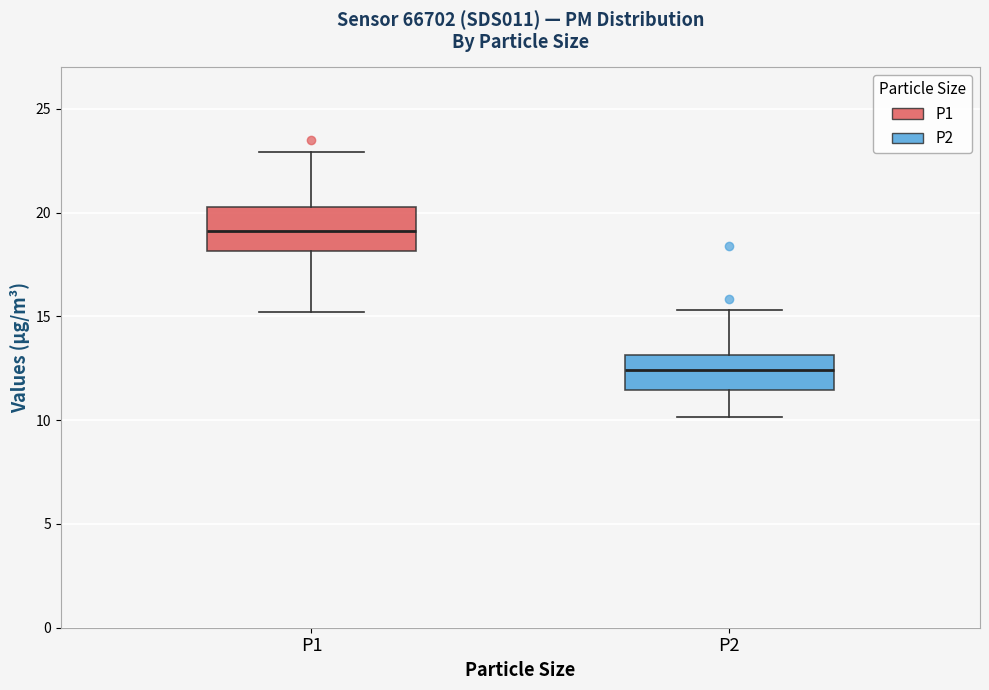

Reading left to right, transcribe this box plot: for each box, give where its median line is, the range the box spans, and where its two whiskers end, as read against the y-axis. The values are not printed on the chart, so give them approximately, as read against the axis.

P1: median 19.0, box 18.0 to 20.5, whiskers 15.0 to 23.0
P2: median 12.5, box 11.5 to 13.0, whiskers 10.0 to 15.5